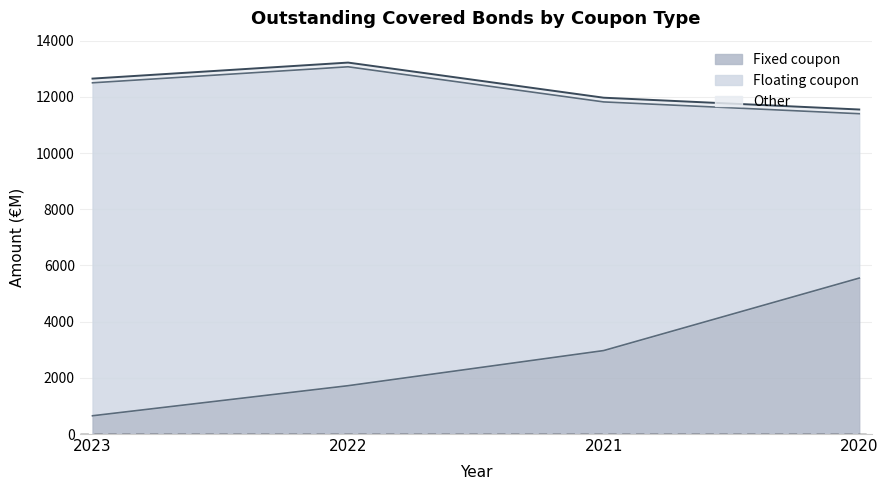

At how many categories does at least one series exceed 9123?

2